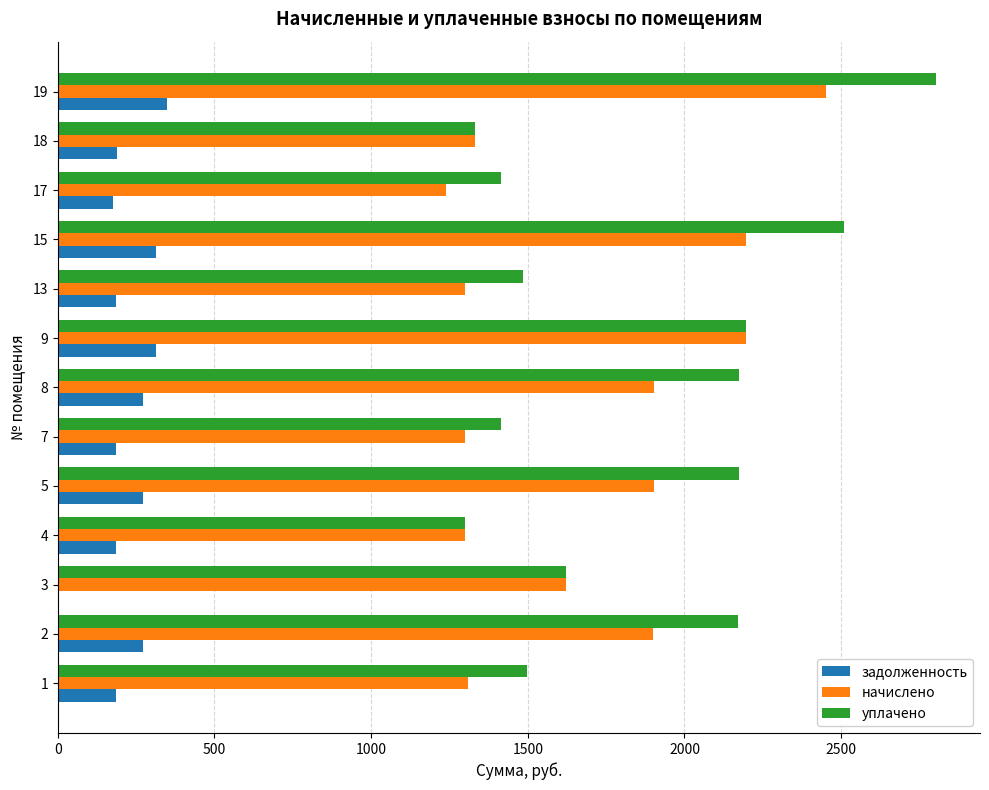

The value of начислено at 5 is 2593.2. True or false?

False